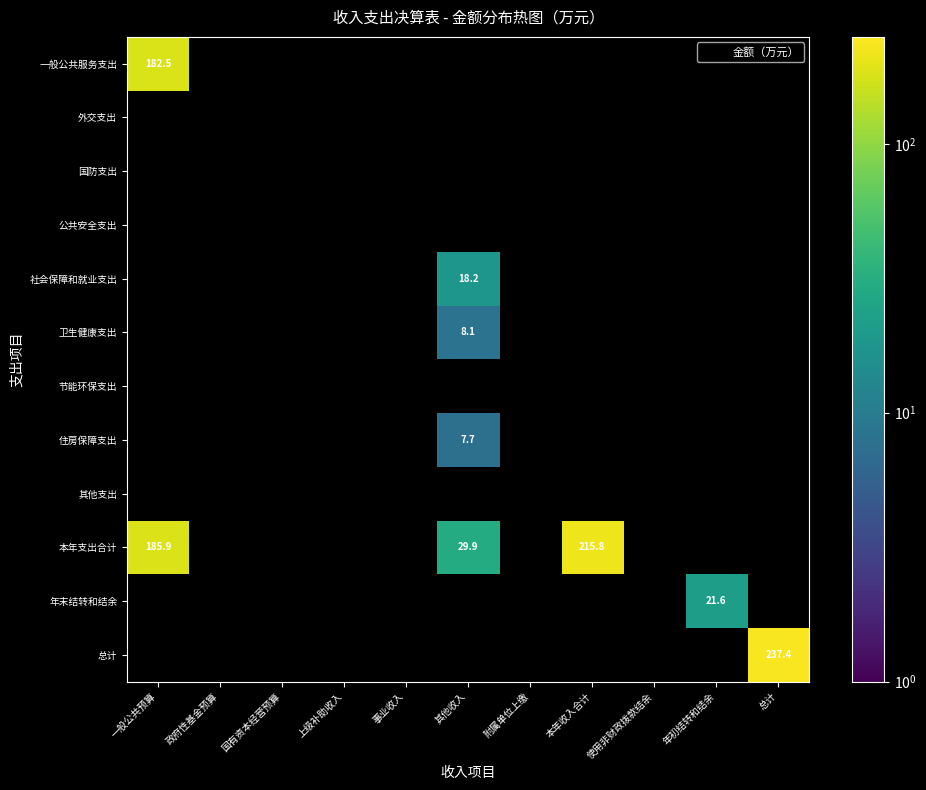

How many values in 一般公共服务支出 are above zero?

1